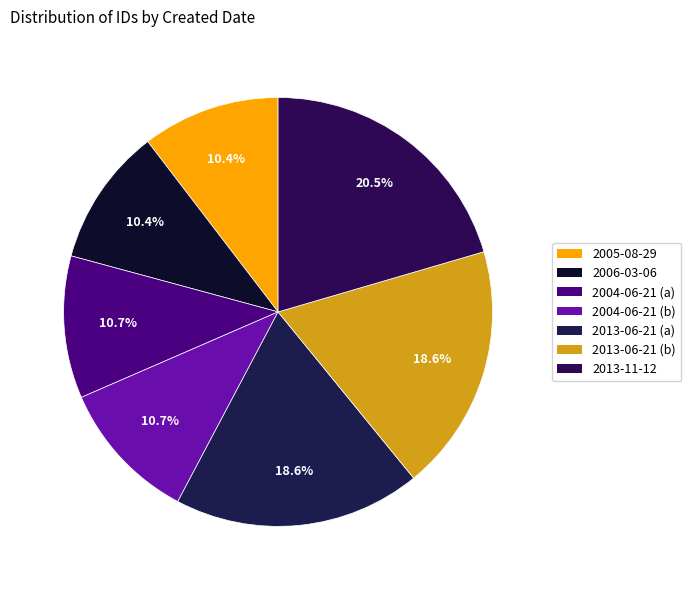

Does 2004-06-21 (b) account for over 50% of the chart?

No